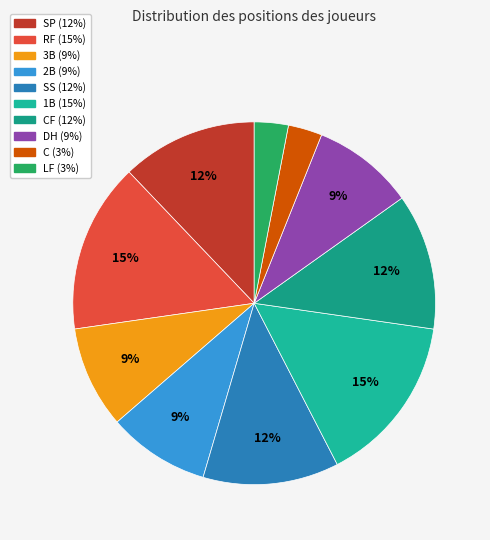

Count the number of slices in the pie.

10